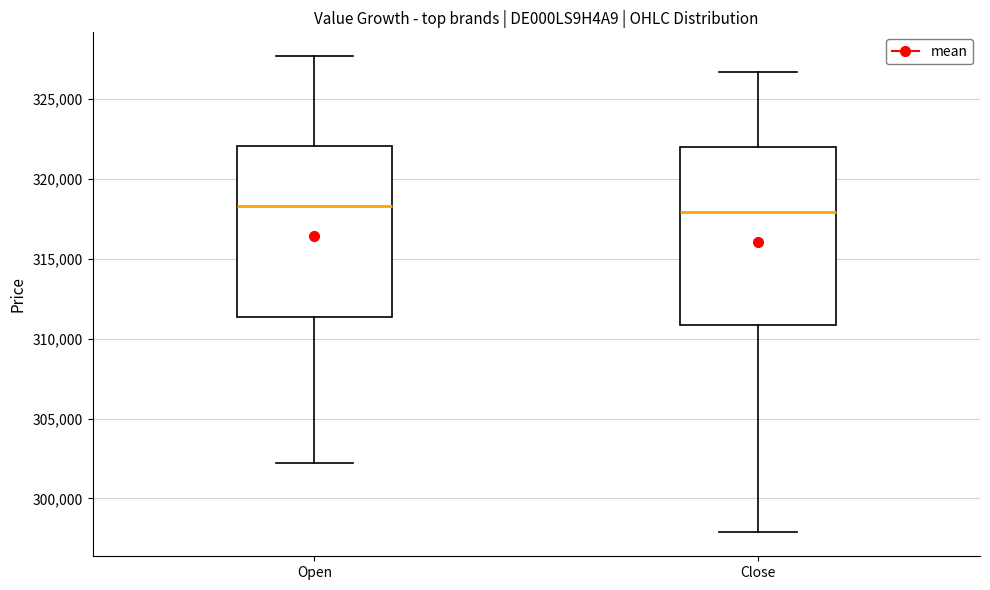

Where does the lower whisker of the box for Open end on the y-axis? The values are not printed on the chart, so give them approximately, as read against the axis.

302000